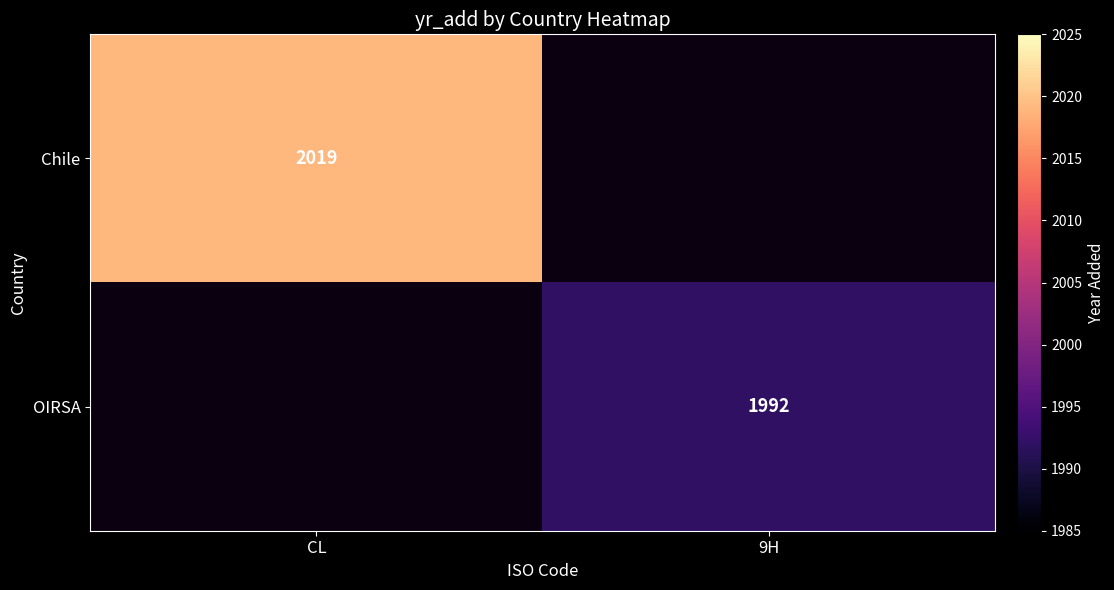

Is the value of Chile at CL greater than the value of OIRSA at 9H?

Yes